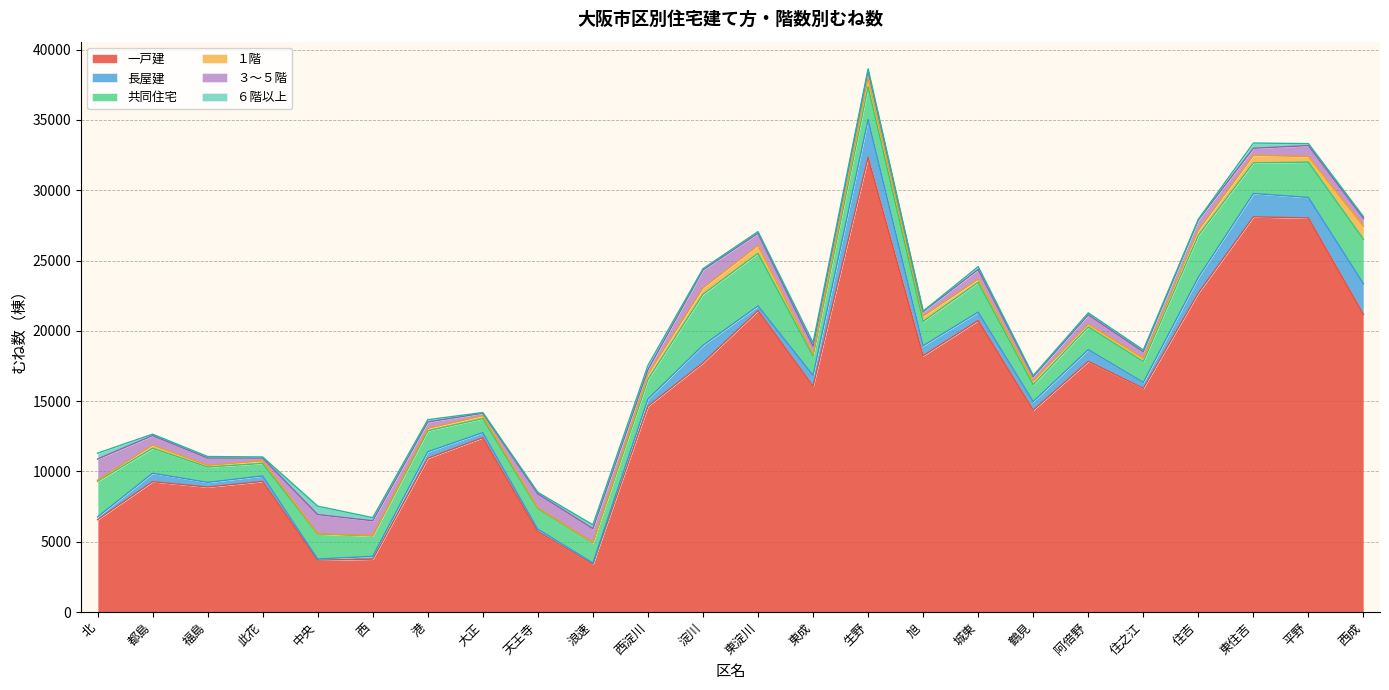

What is the difference between the second highest and second lowest values in the １階 series?

590